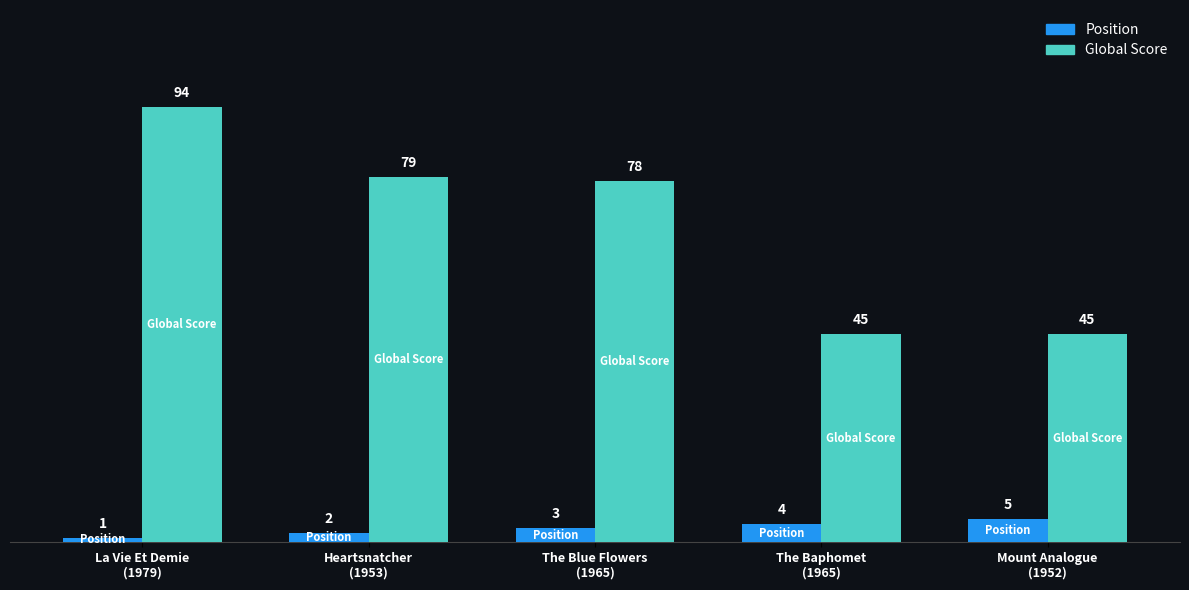

Rank the categories by Position value from highest to lowest.

Mount Analogue
(1952), The Baphomet
(1965), The Blue Flowers
(1965), Heartsnatcher
(1953), La Vie Et Demie
(1979)